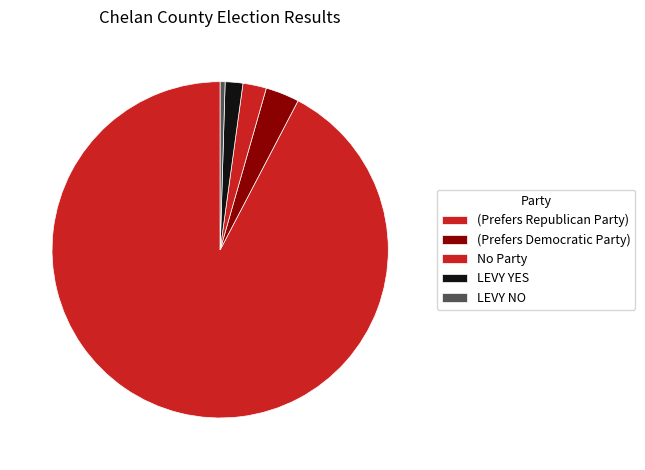

Between No Party and (Prefers Democratic Party), which is larger?

(Prefers Democratic Party)